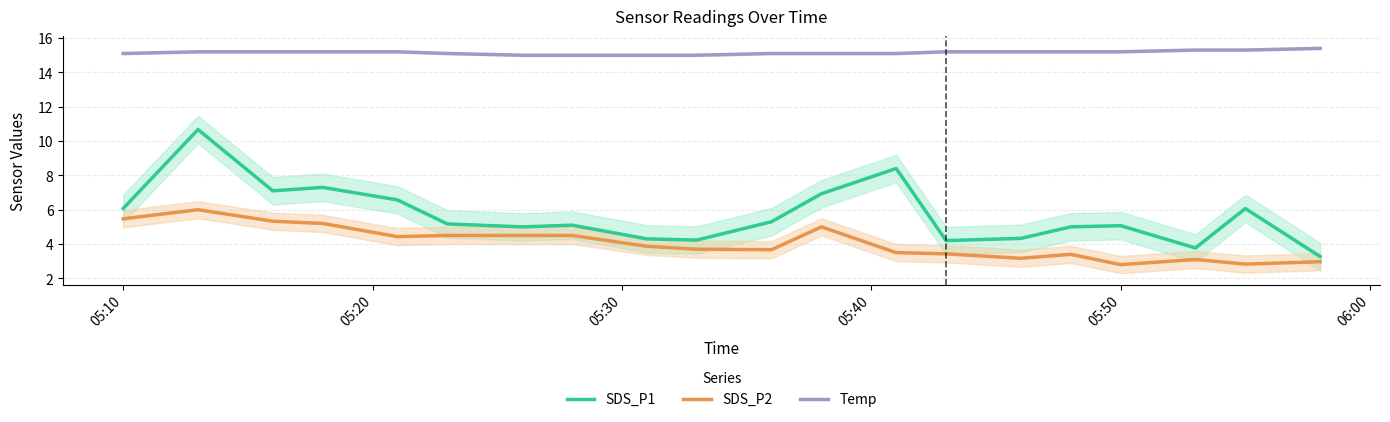

What is the difference between the maximum and minimum values in the Temp series?

0.4